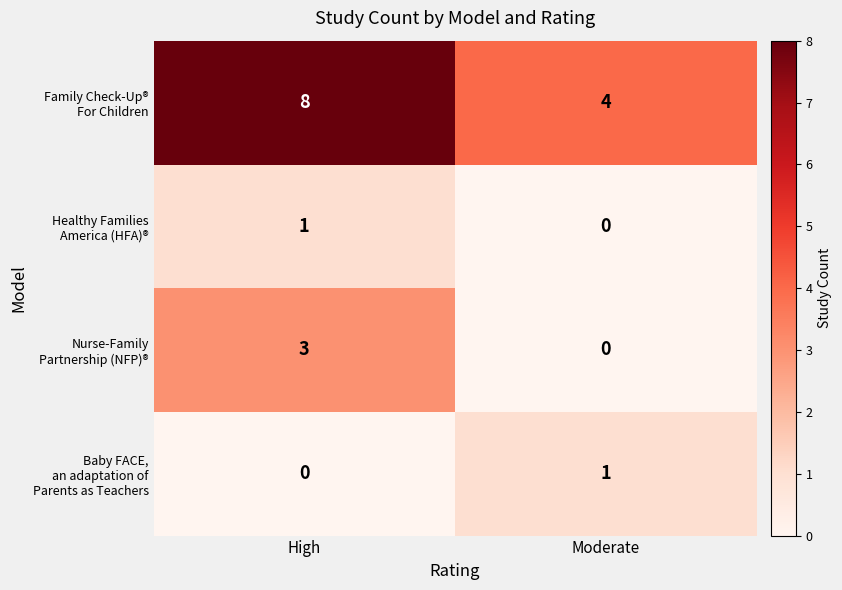

What is the greatest value displayed?

8